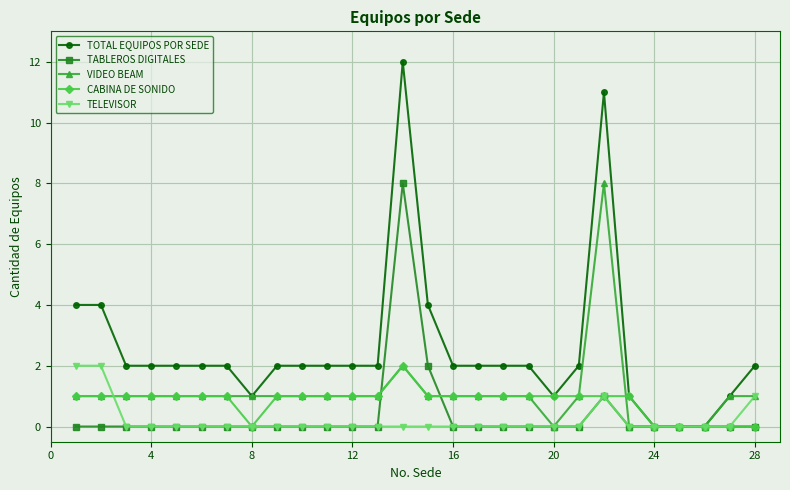

What is the maximum value for TOTAL EQUIPOS POR SEDE?

12